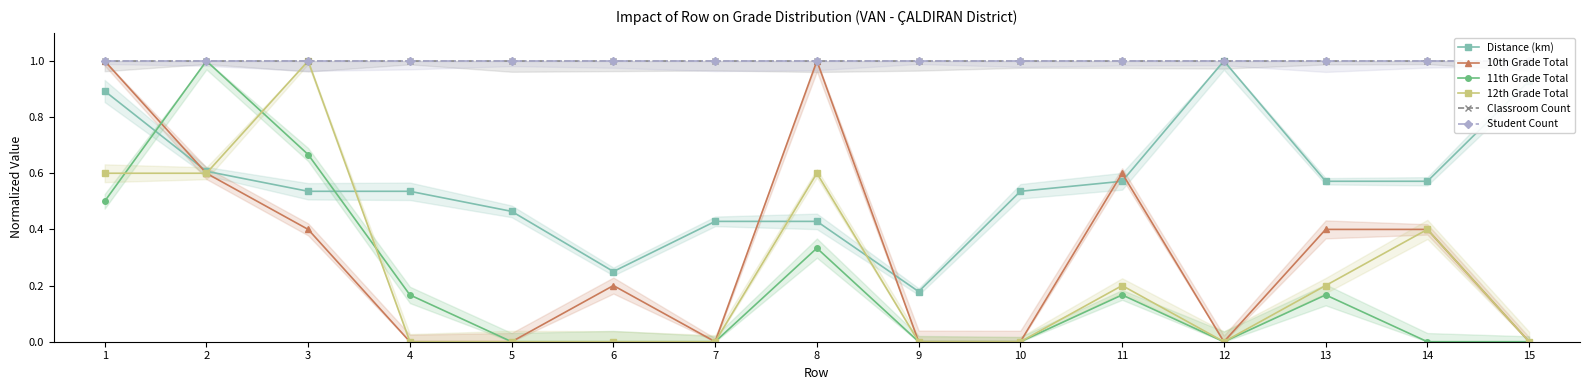

What is the total value across all series at 9?

2.2